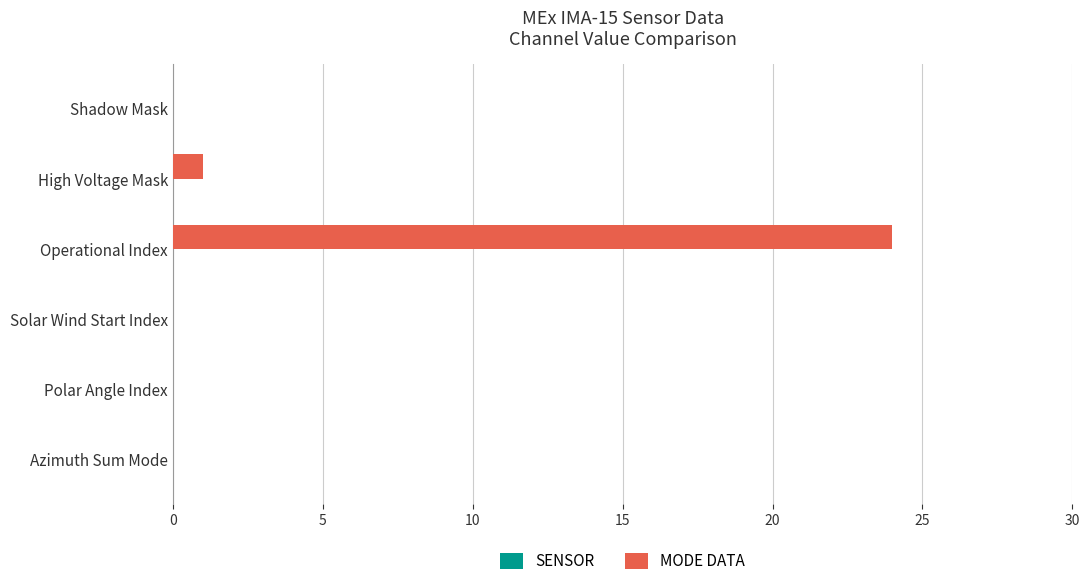

True or false: the data shows 0 at Polar Angle Index.

True